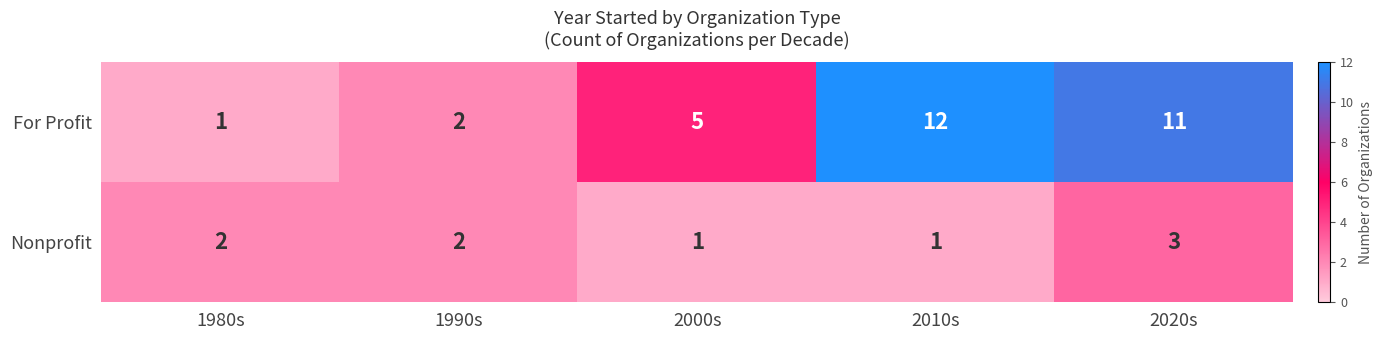

Which series has the largest total across all categories?

For Profit